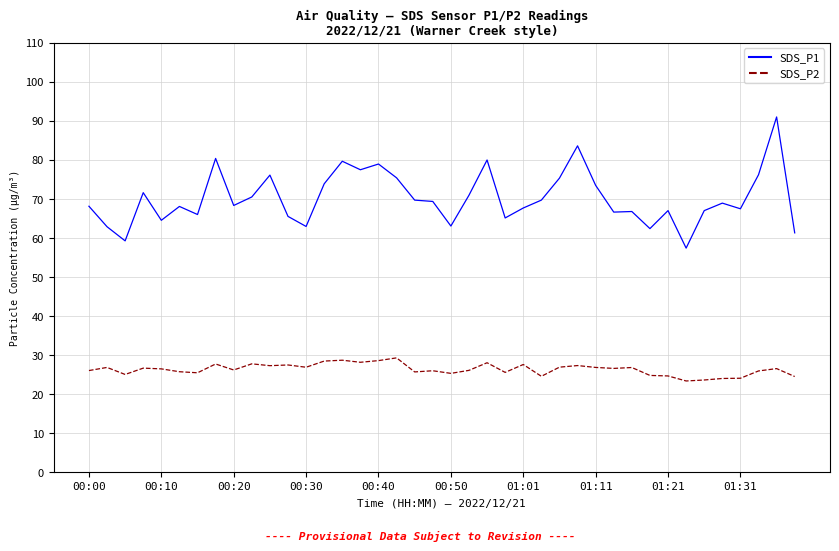

True or false: SDS_P1 and SDS_P2 cross at least once.

False